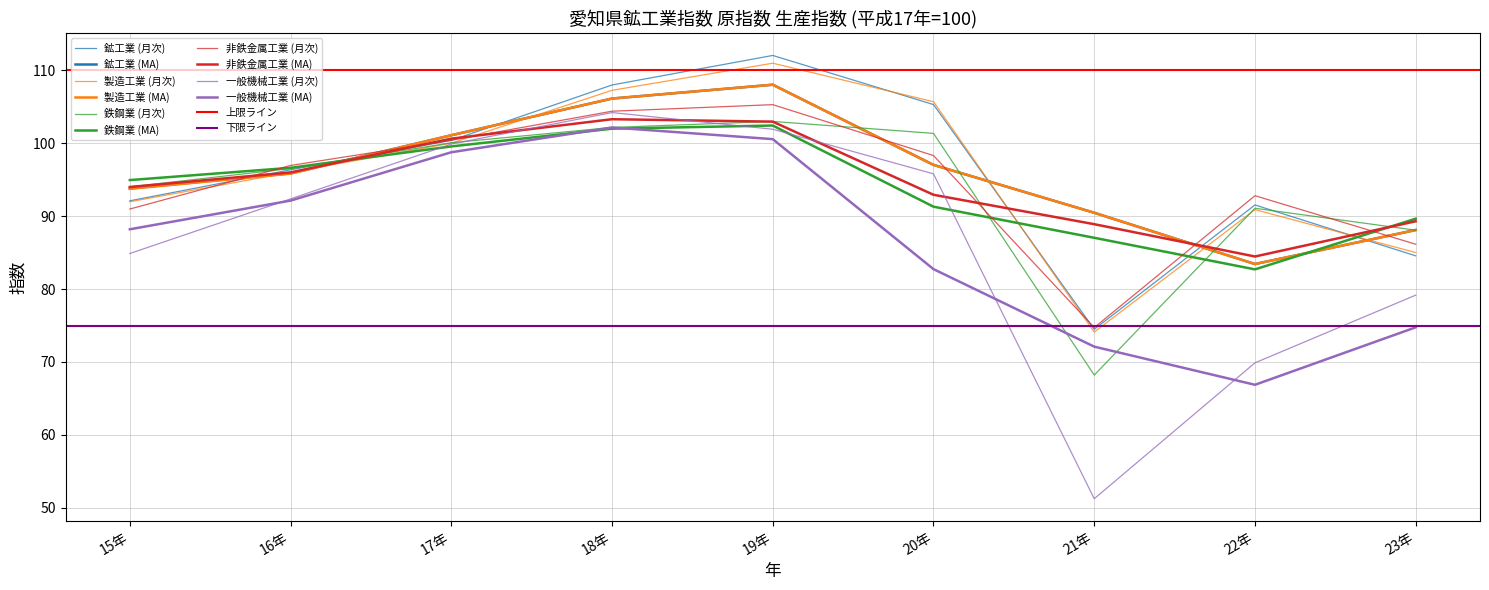

What is the minimum value shown in the chart?

51.2